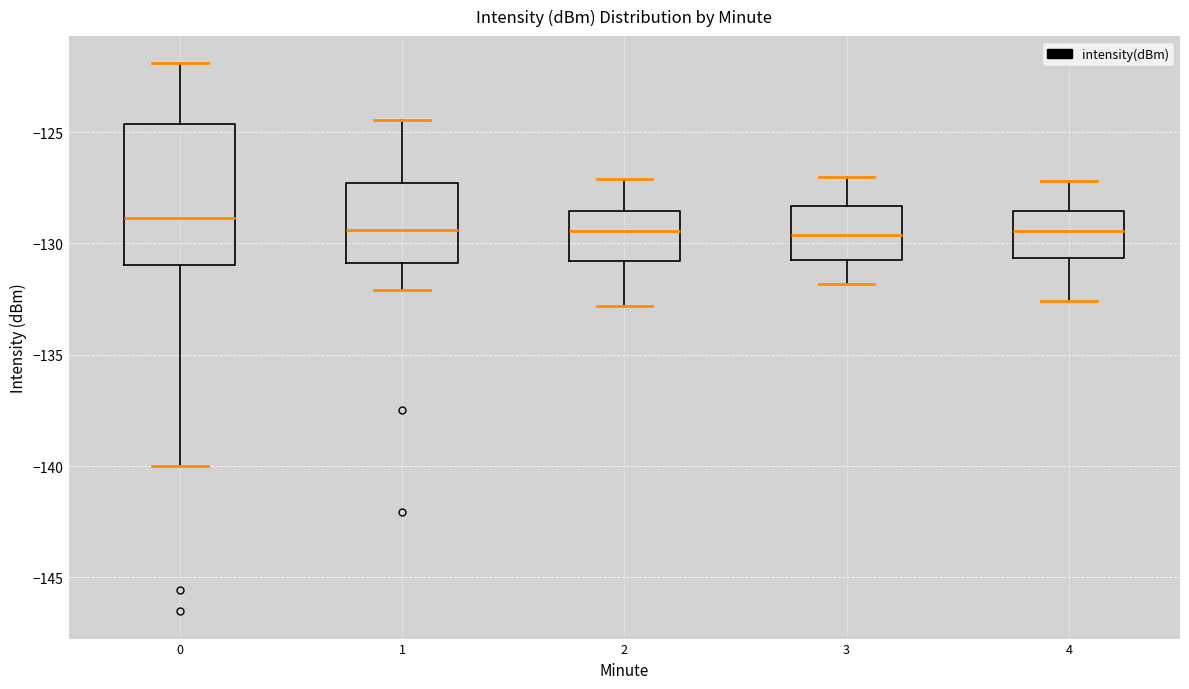

Which box's median line is the highest?

0